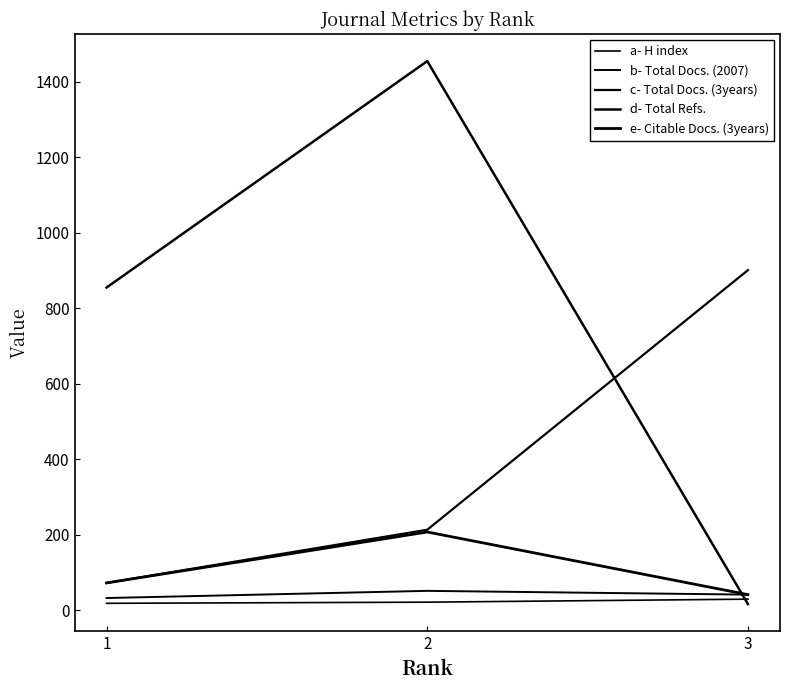

What is the difference between the highest and lowest values at 2?

1434